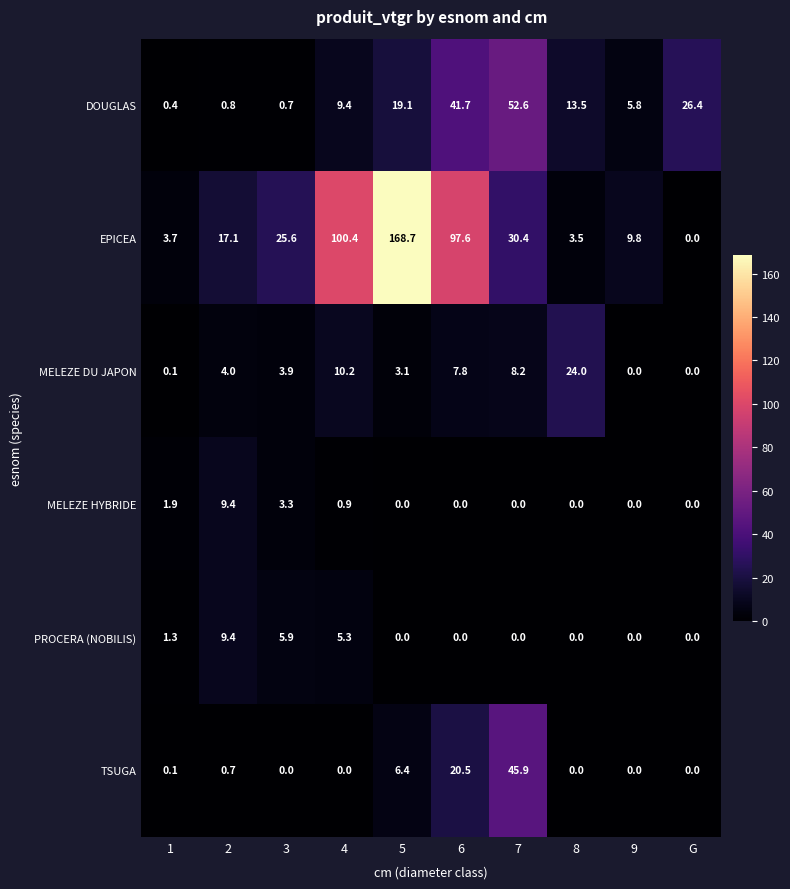

The value of MELEZE DU JAPON at 5 is 3.1. True or false?

True